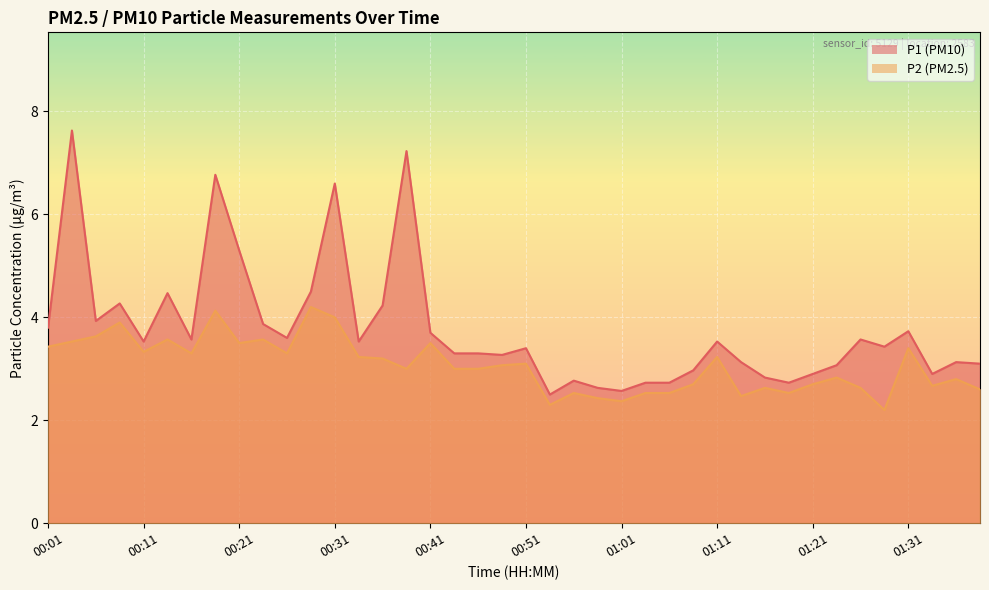

At which label does P2 first exceed 3?

00:01